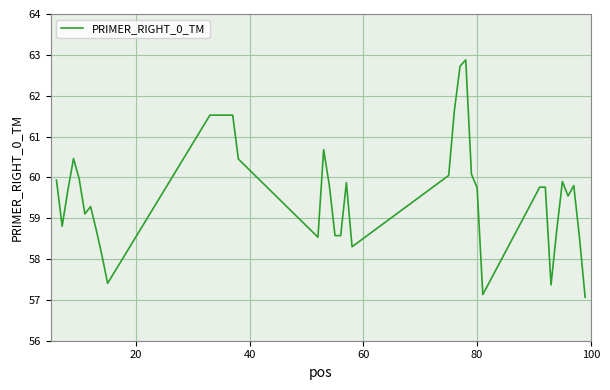

What is the greatest value displayed?

62.9